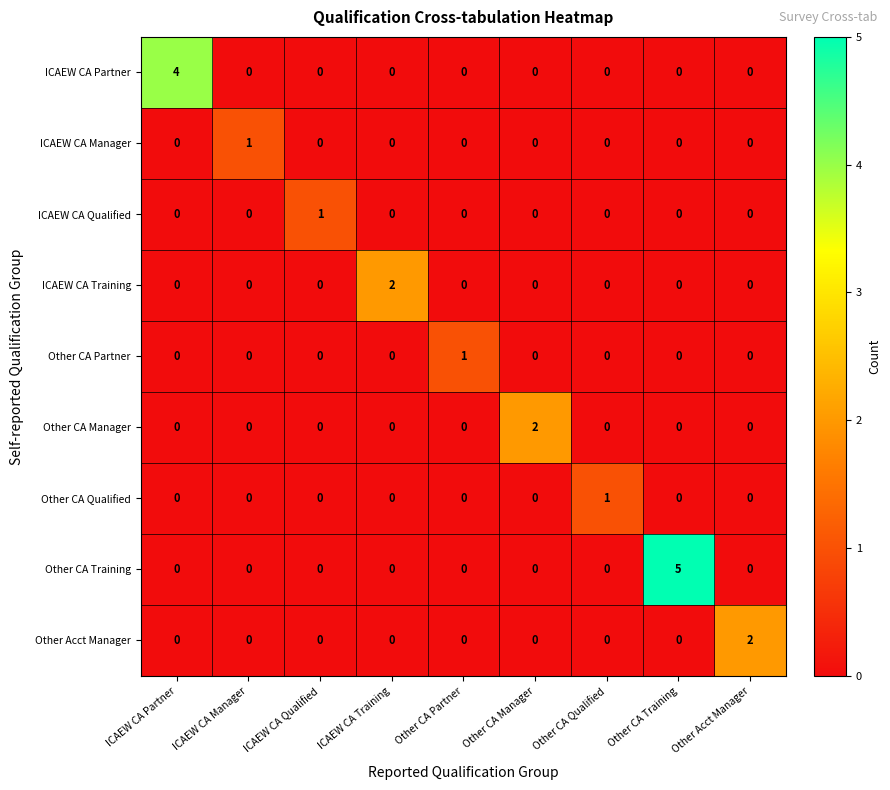

Between Other CA Qualified and Other Acct Manager, which series saw the biggest shift?

Other Acct Manager